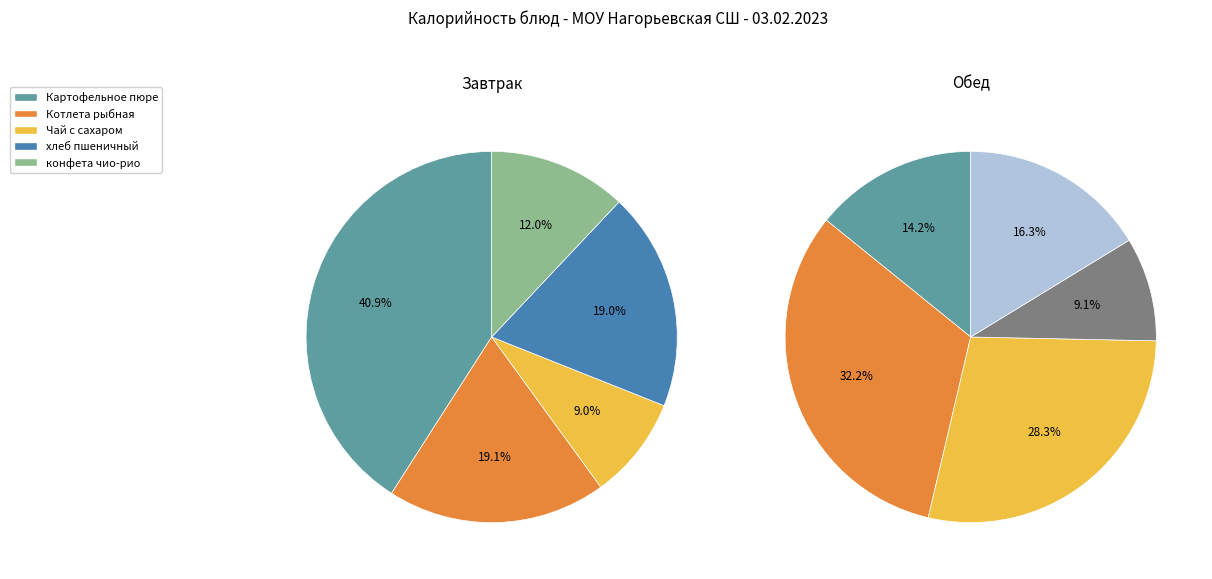

Do 1 and 0 together represent more than half of the pie?

Yes